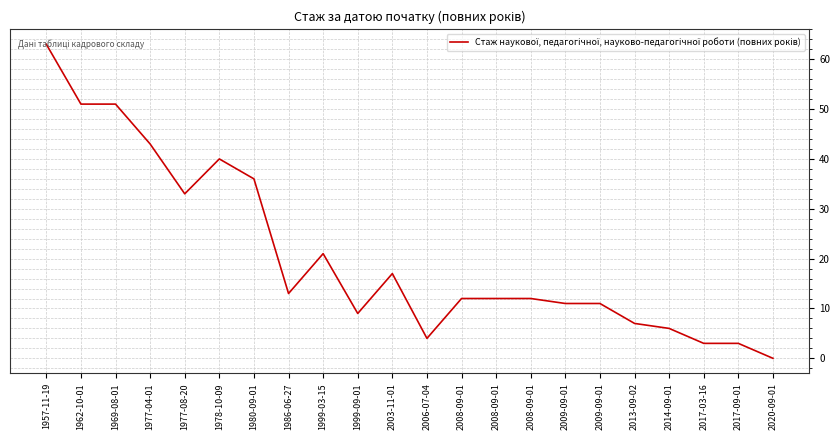

What is the change in value from 1978-10-09 to 1980-09-01?

-4